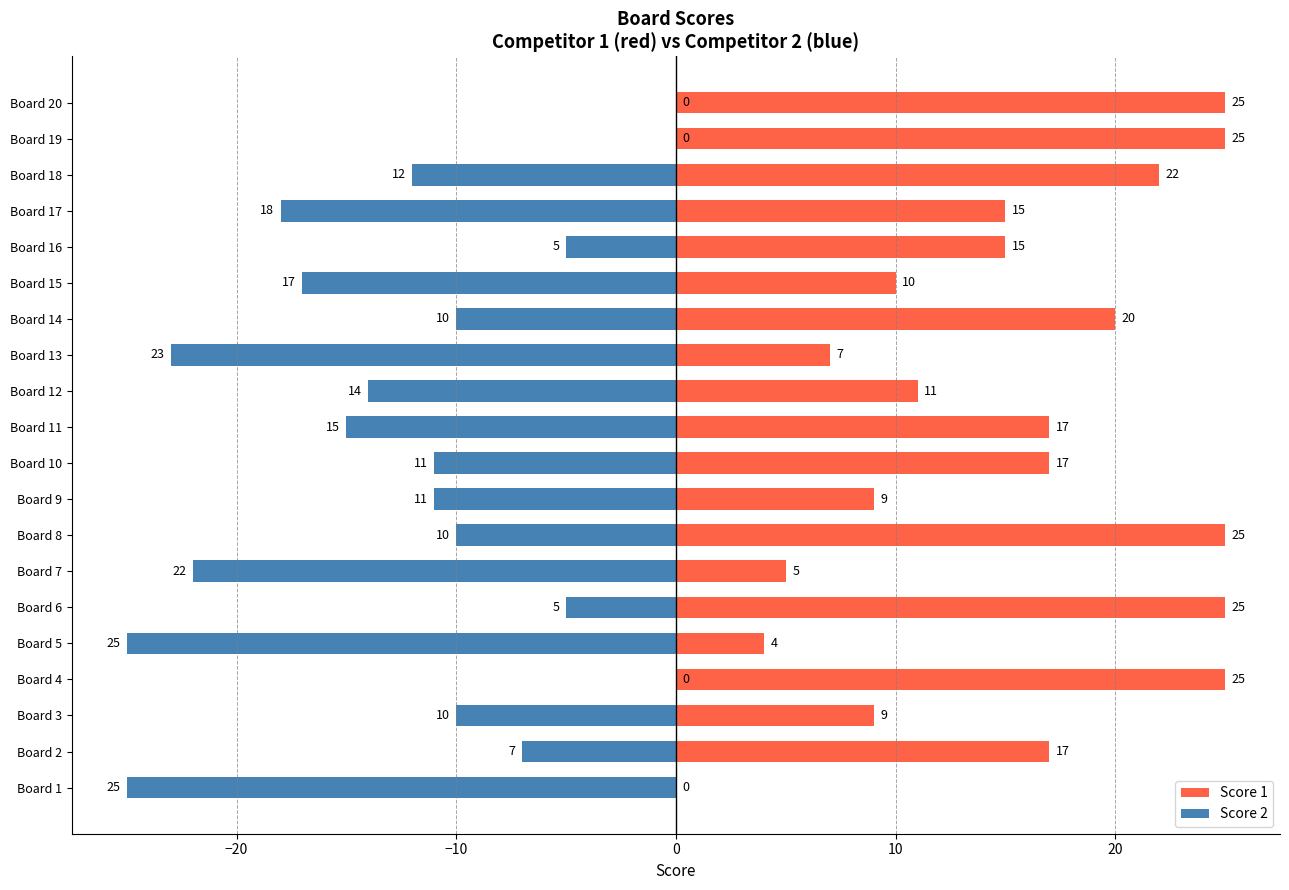

What is the difference between the second highest and minimum values in the Score 2 series?

25